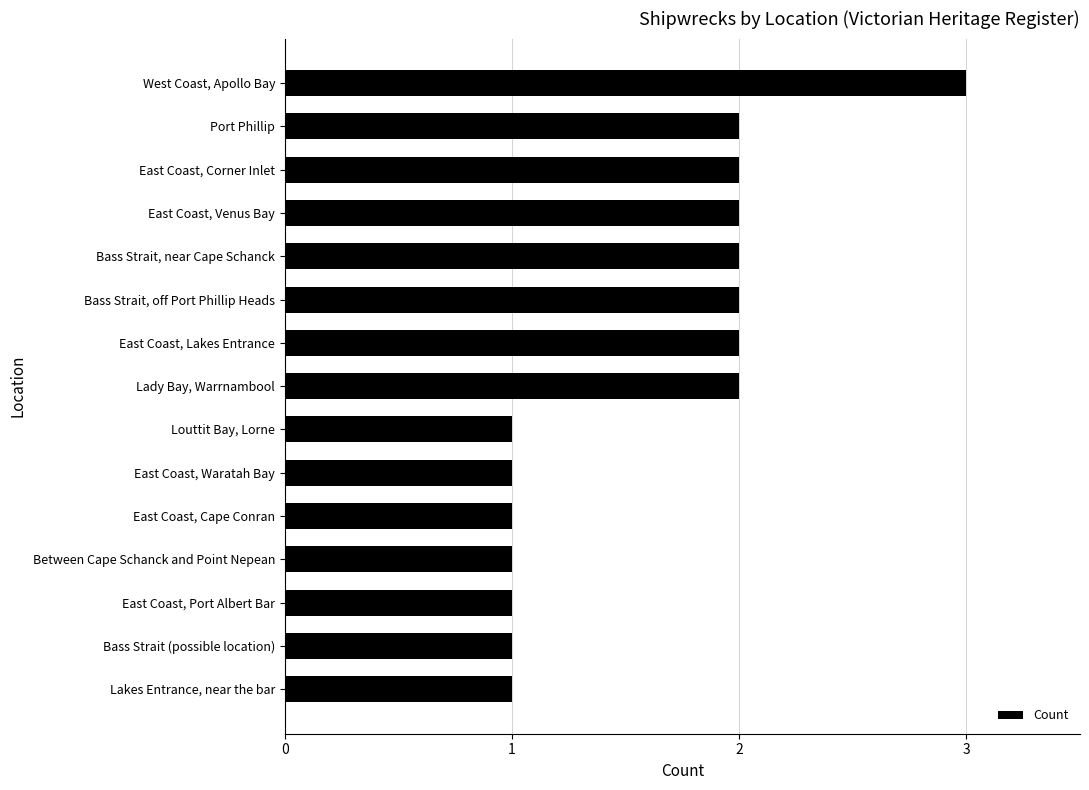

What is the sum of all values?

24